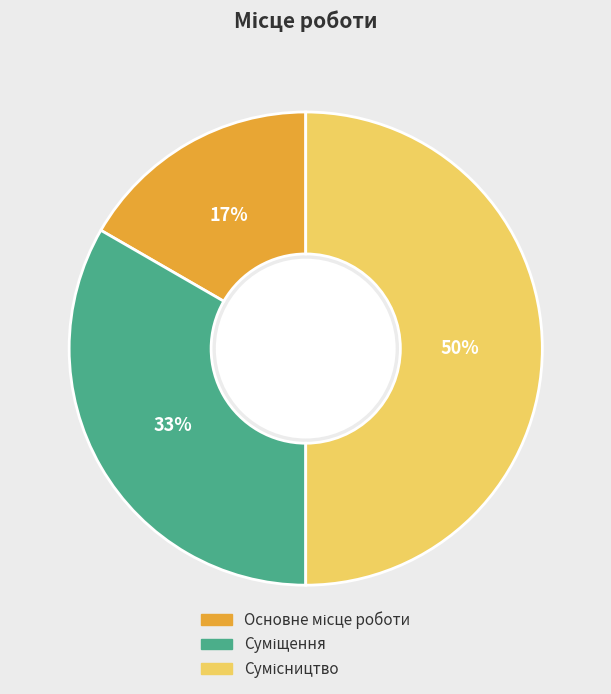

To the nearest percent, what is the difference between the largest and smallest slice percentages?

33%